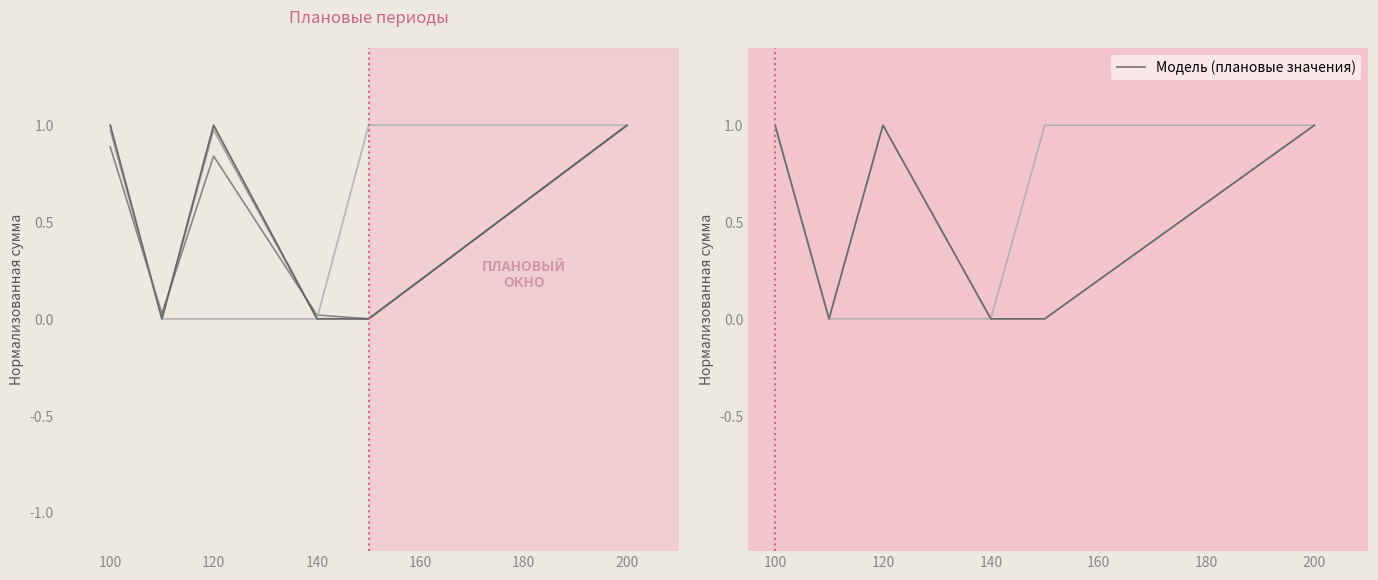

Is it true that Текущий год (услуги) equals 0.0 at 140?

False